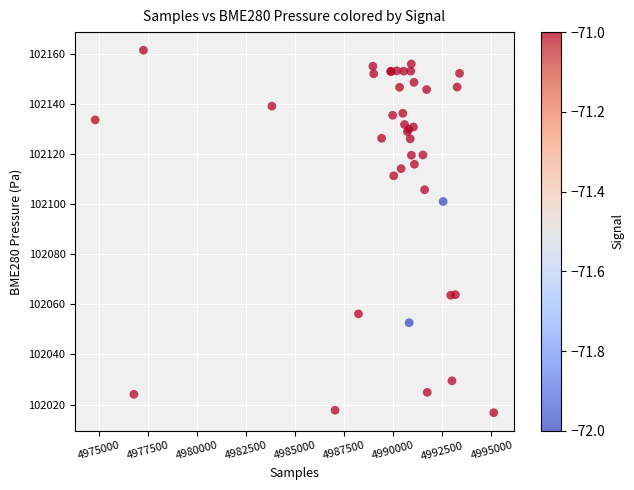

What Y value in the scatter plot is closest to 102089?

102101.0